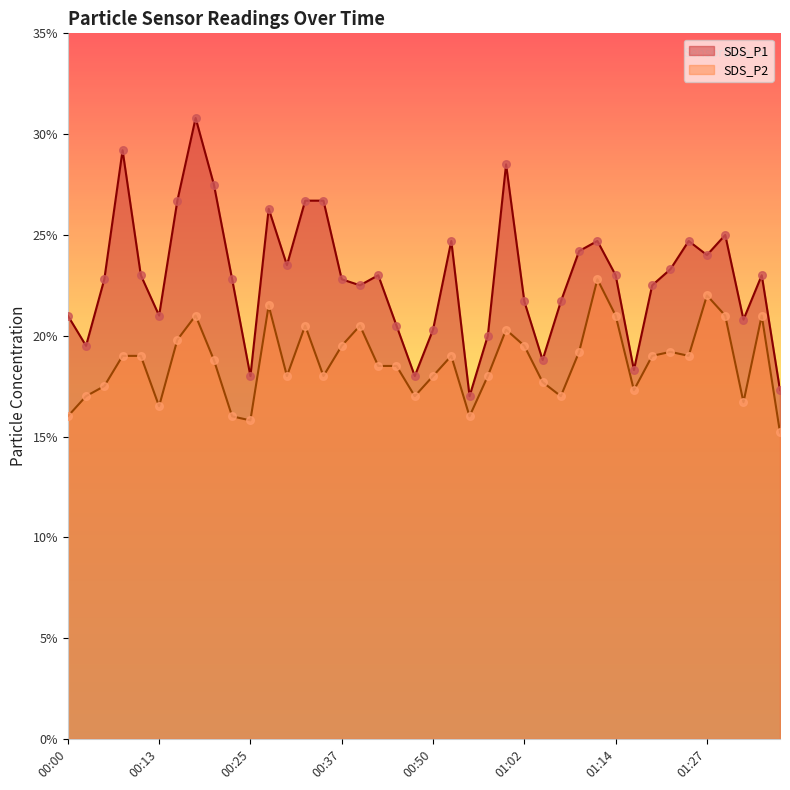

Which series contains the lowest Y value?

SDS_P2